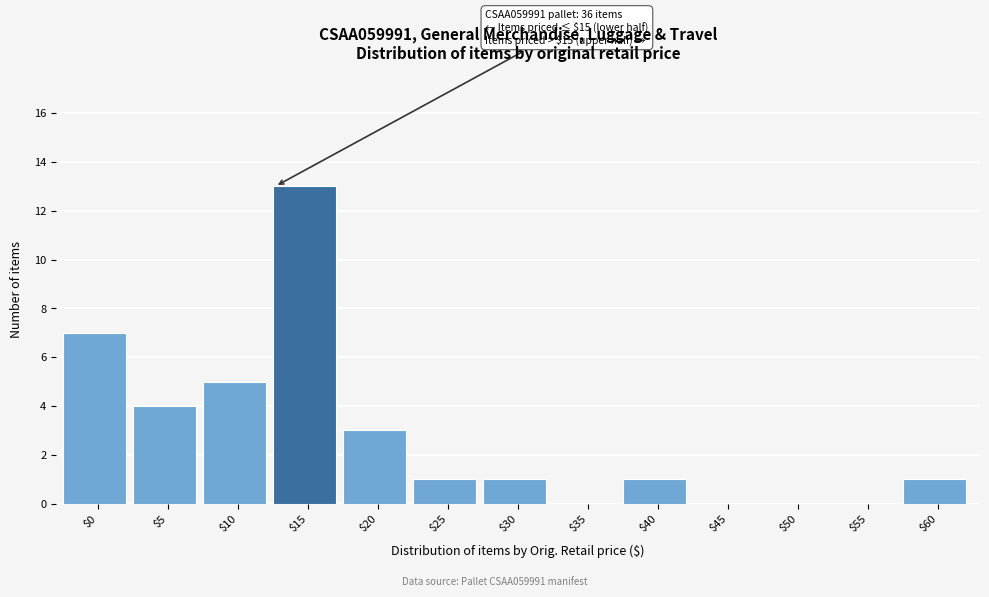

What is the sum of all values?

36